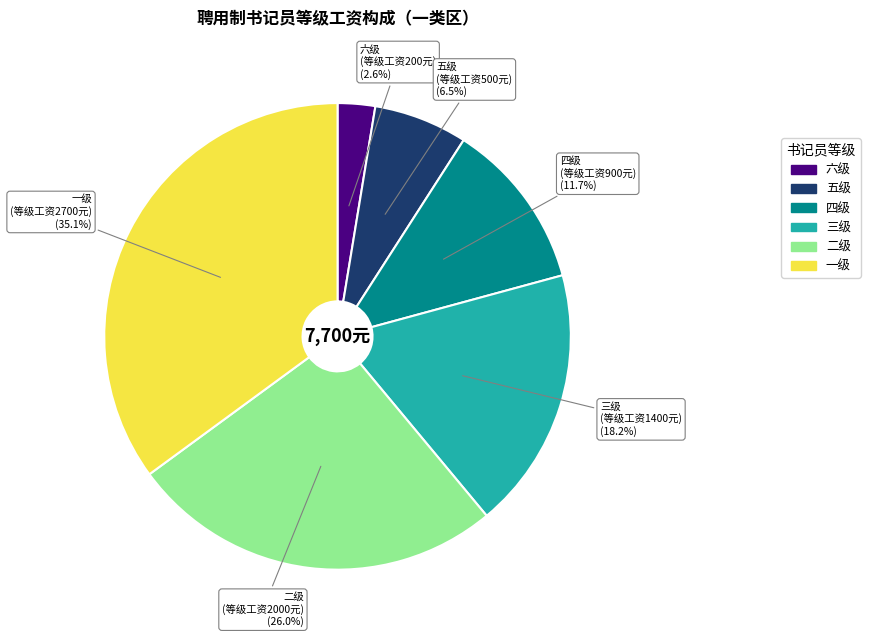

Is it true that 四级 is 12% of the pie?

True